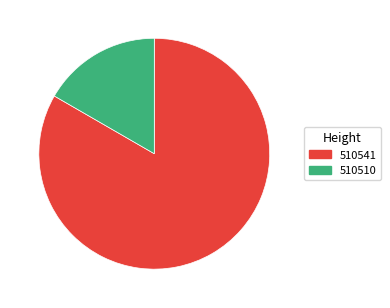

Which category accounts for the majority?

510541